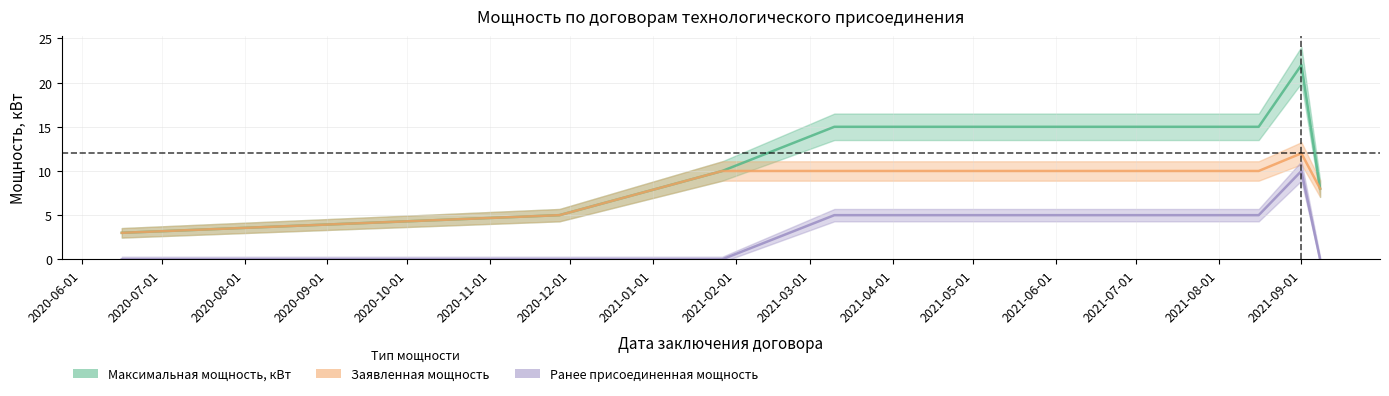

Reading right to left, list all the values displayed in this chart.

Максимальная мощность, кВт: 2021-09-08=8	2021-09-01=22	2021-08-16=15	2021-07-05=15	2021-05-17=15	2021-04-14=15	2021-03-10=15	2021-01-27=10	2021-01-27=10	2020-11-27=5	2020-06-16=3
Заявленная мощность: 2021-09-08=8	2021-09-01=12	2021-08-16=10	2021-07-05=10	2021-05-17=10	2021-04-14=10	2021-03-10=10	2021-01-27=10	2021-01-27=10	2020-11-27=5	2020-06-16=3
Ранее присоединенная мощность: 2021-09-08=0	2021-09-01=10	2021-08-16=5	2021-07-05=5	2021-05-17=5	2021-04-14=5	2021-03-10=5	2021-01-27=0	2021-01-27=0	2020-11-27=0	2020-06-16=0